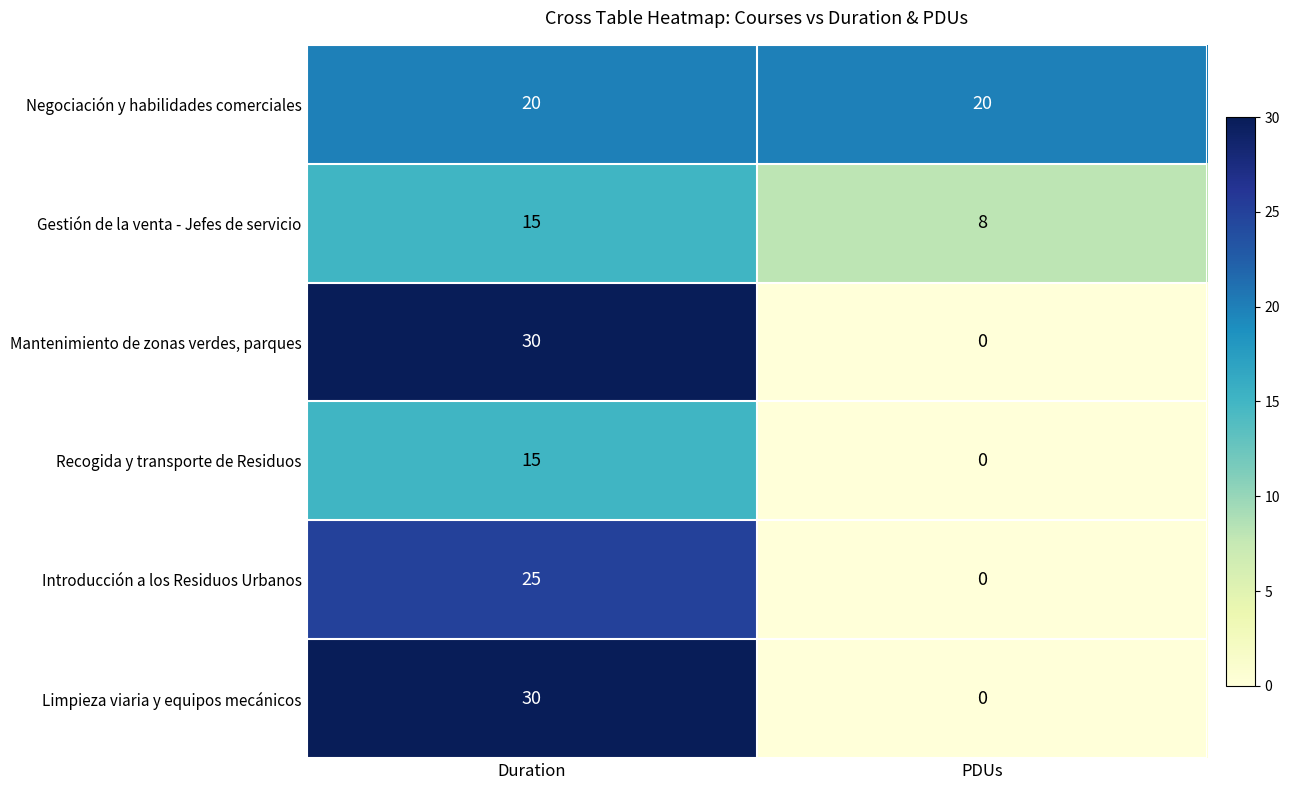

The value of Limpieza viaria y equipos mecánicos at Duration is 48. True or false?

False